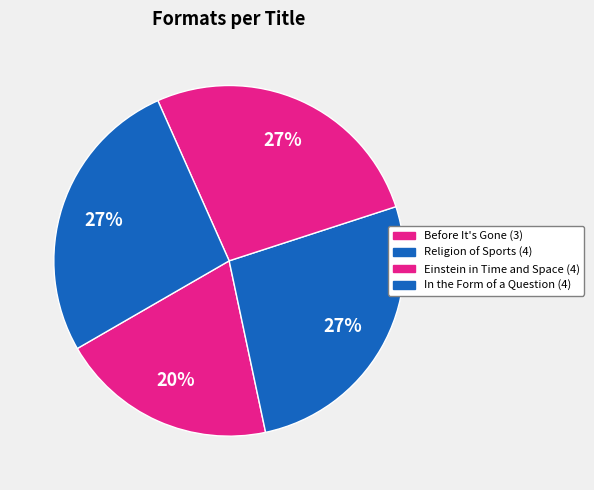

To the nearest percent, what is the average slice percentage?

25%